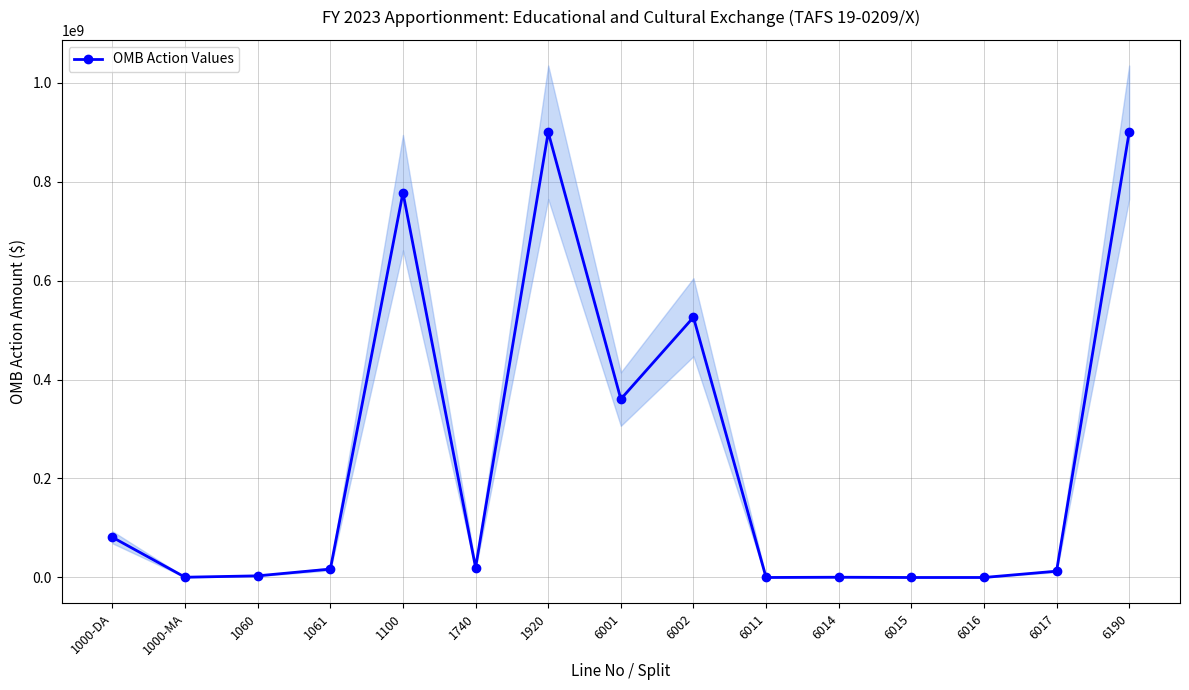

Rank the categories by value from highest to lowest.

1920, 6190, 1100, 6002, 6001, 1000-DA, 1740, 1061, 6017, 1060, 1000-MA, 6014, 6016, 6011, 6015